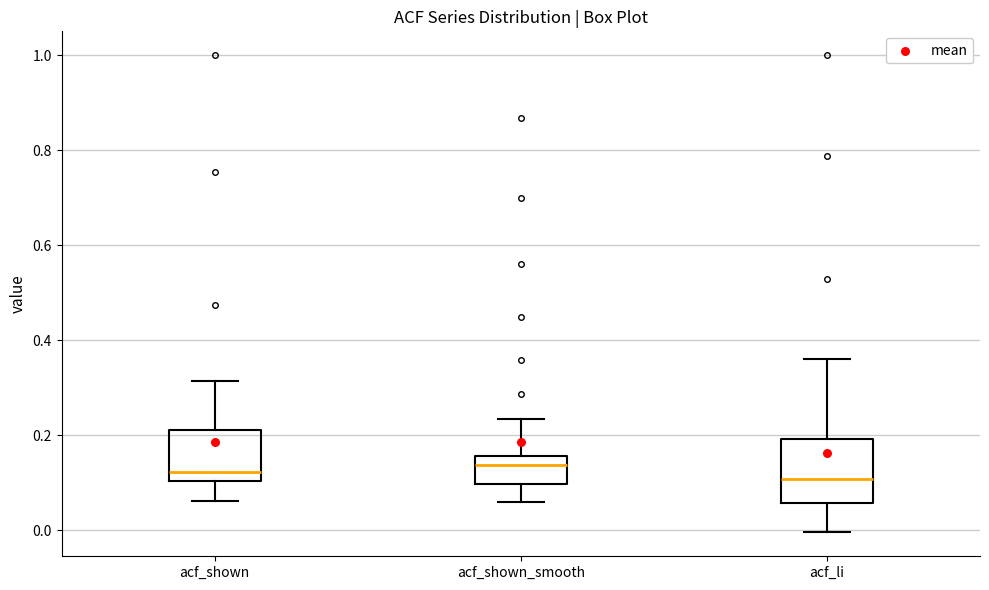

Reading left to right, read every box against the y-axis: the position of its median line, the range the box covers, and the ends of its whiskers. The values are not printed on the chart, so give them approximately, as read against the axis.

acf_shown: median 0.12, box 0.10 to 0.22, whiskers 0.06 to 0.32
acf_shown_smooth: median 0.14, box 0.10 to 0.16, whiskers 0.06 to 0.24
acf_li: median 0.10, box 0.06 to 0.20, whiskers 0.00 to 0.36